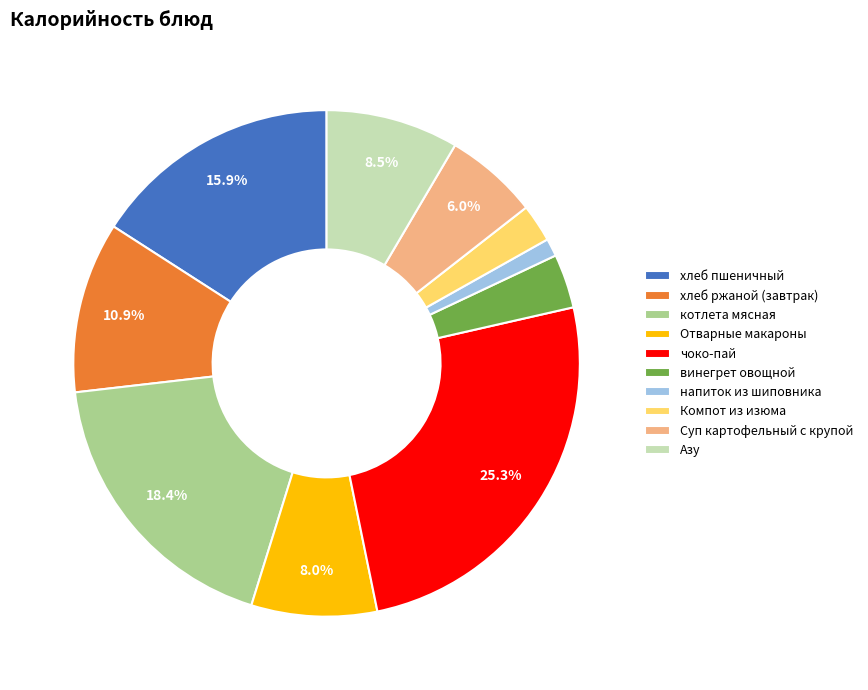

Do котлета мясная and напиток из шиповника together represent more than half of the pie?

No